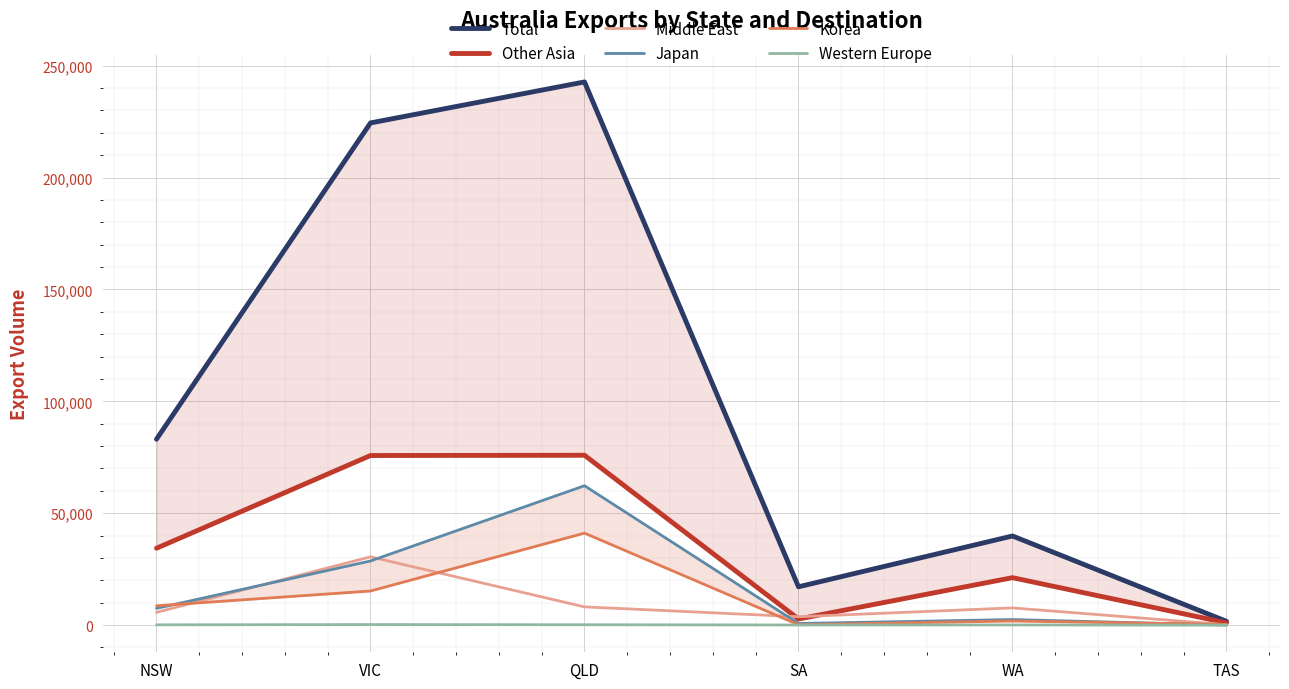

At which category does the chart reach its minimum across all series?

TAS